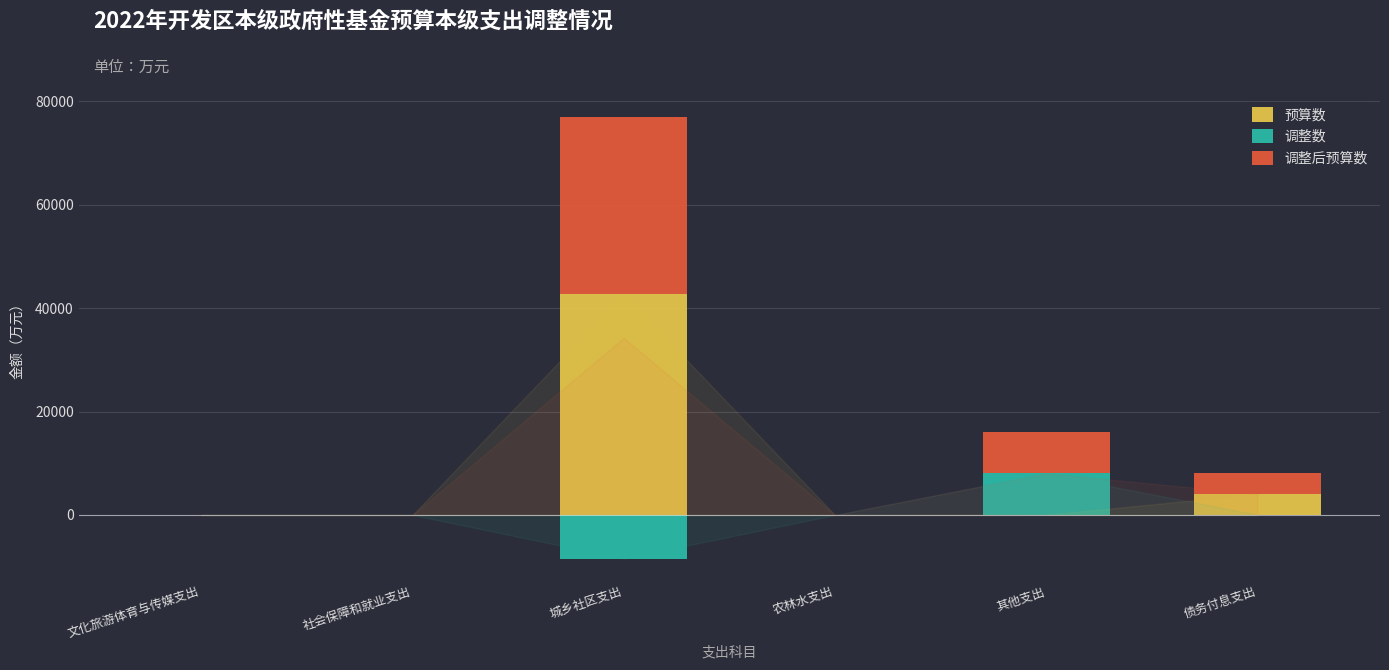

Is the value of 调整后预算数 at 农林水支出 greater than the value of 调整数 at 城乡社区支出?

No